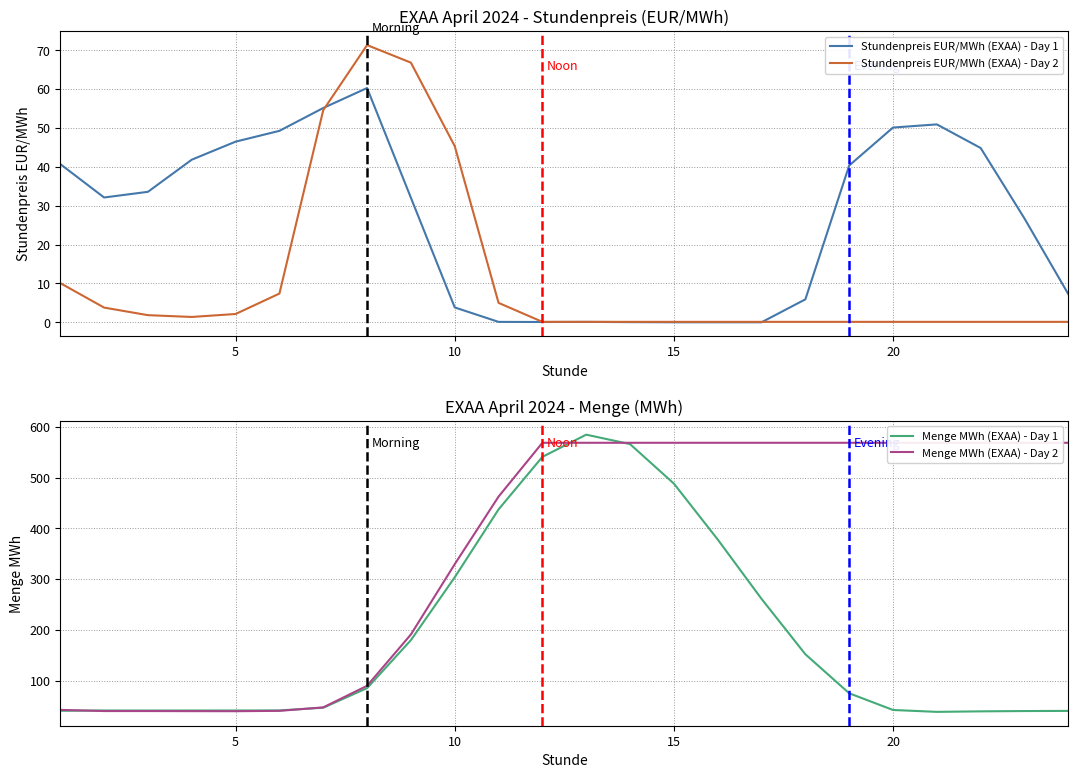

How many times do Stundenpreis EUR/MWh (EXAA) - Day 2 and Menge MWh (EXAA) - Day 2 cross each other?

2